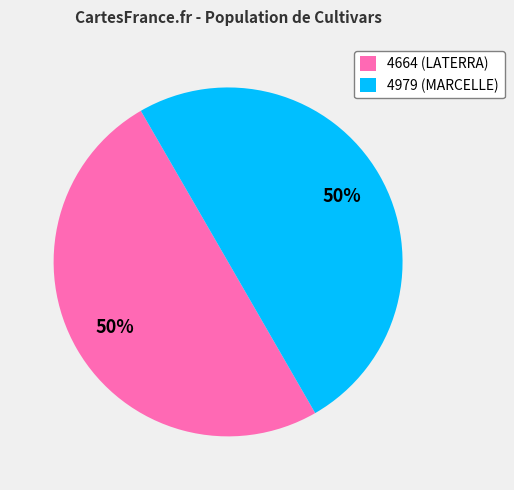

Approximately how many times larger is the value at 4979 (MARCELLE) compared to 4664 (LATERRA)?

1.0